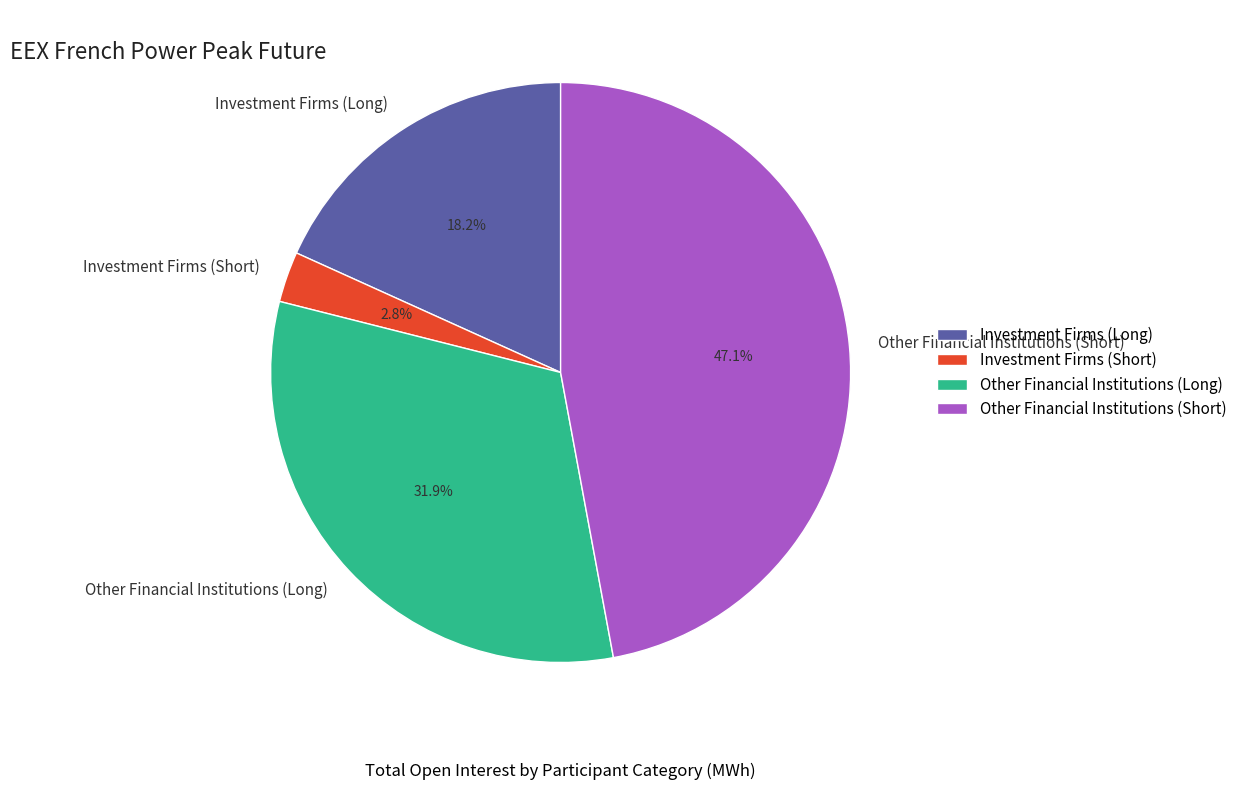

What is the total percentage of Other Financial Institutions (Long) and Investment Firms (Long)?

50.1%